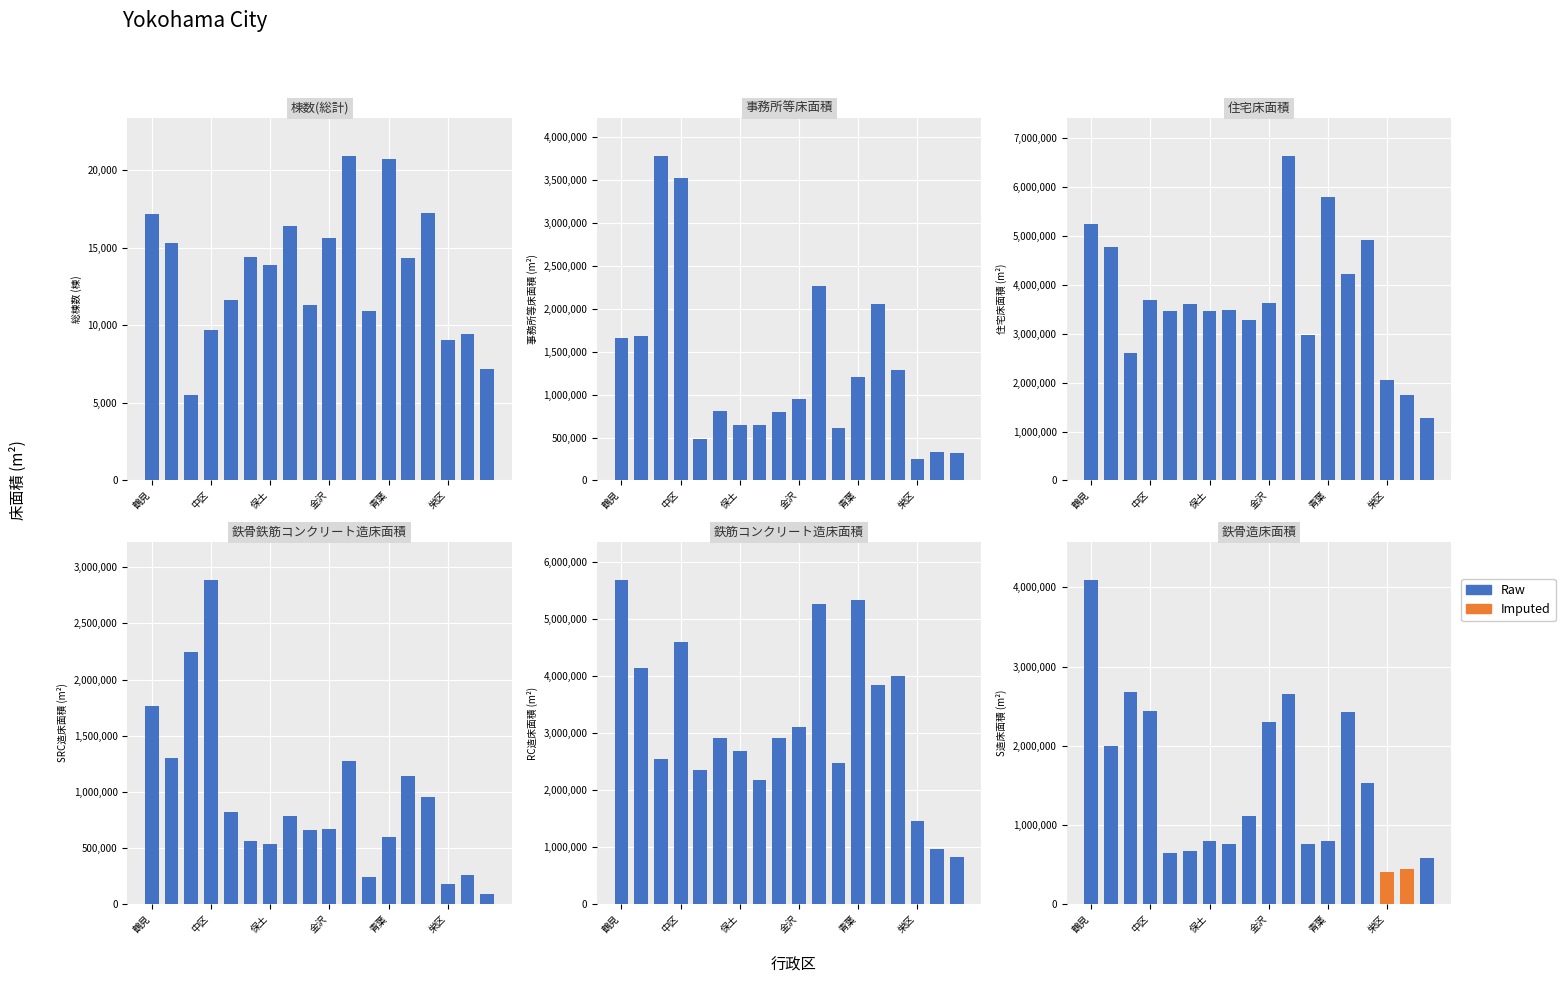

Are the bars horizontal?

No